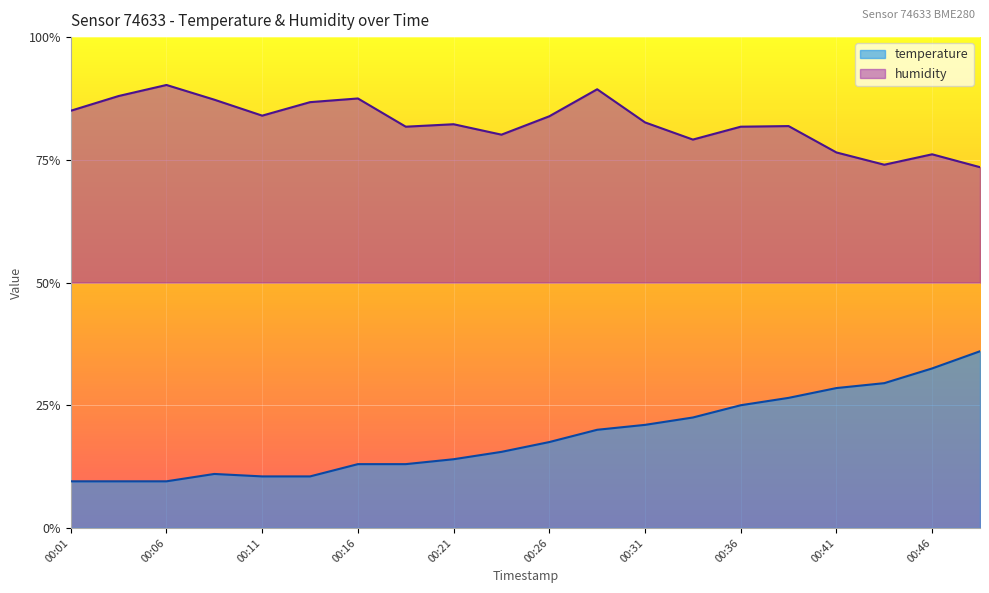

Reading left to right, transcribe all the data shown in this chart.

temperature: 9.5	9.5	9.5	11.0	10.5	10.5	13.0	13.0	14.0	15.5	17.5	20.0	21.0	22.5	25.0	26.5	28.5	29.5	32.5	36.0
humidity: 85.0	88.0	90.2	87.3	84.0	86.7	87.5	81.8	82.2	80.1	83.9	89.4	82.6	79.1	81.8	81.9	76.5	74.0	76.1	73.5